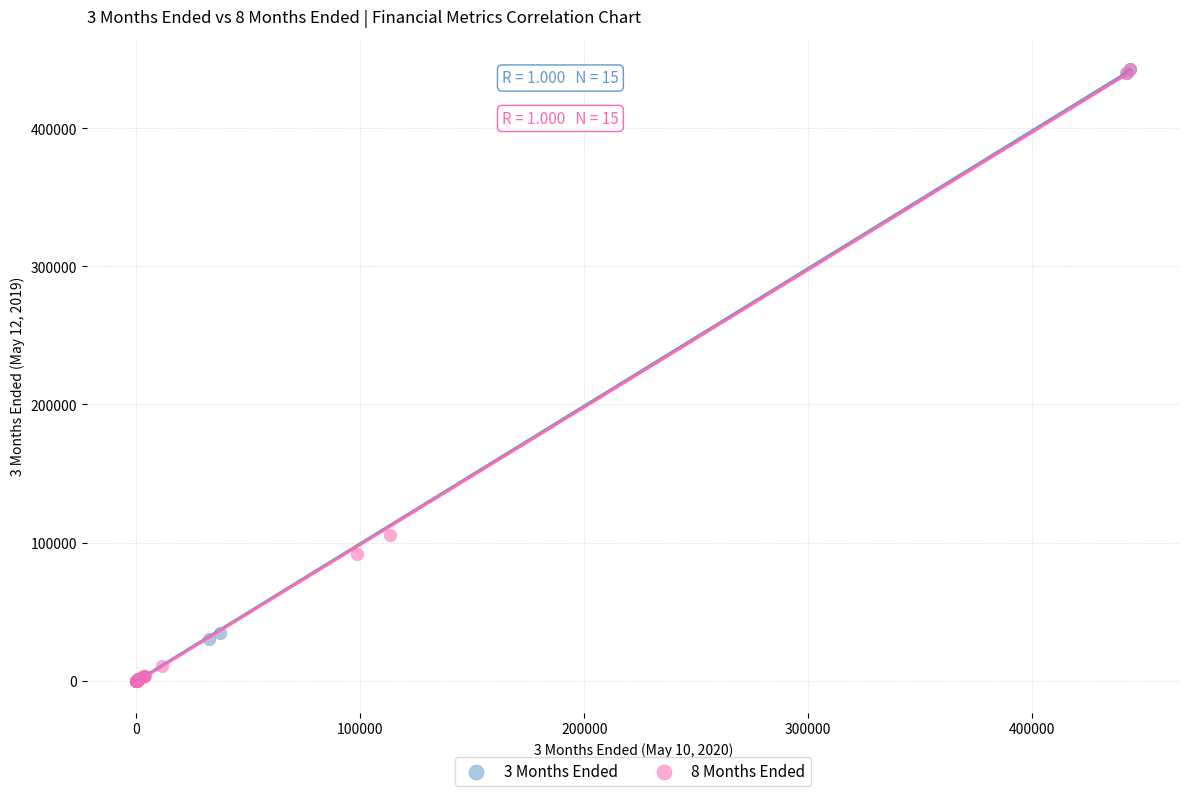

What are all the series names shown in the legend?

3 Months Ended, 8 Months Ended